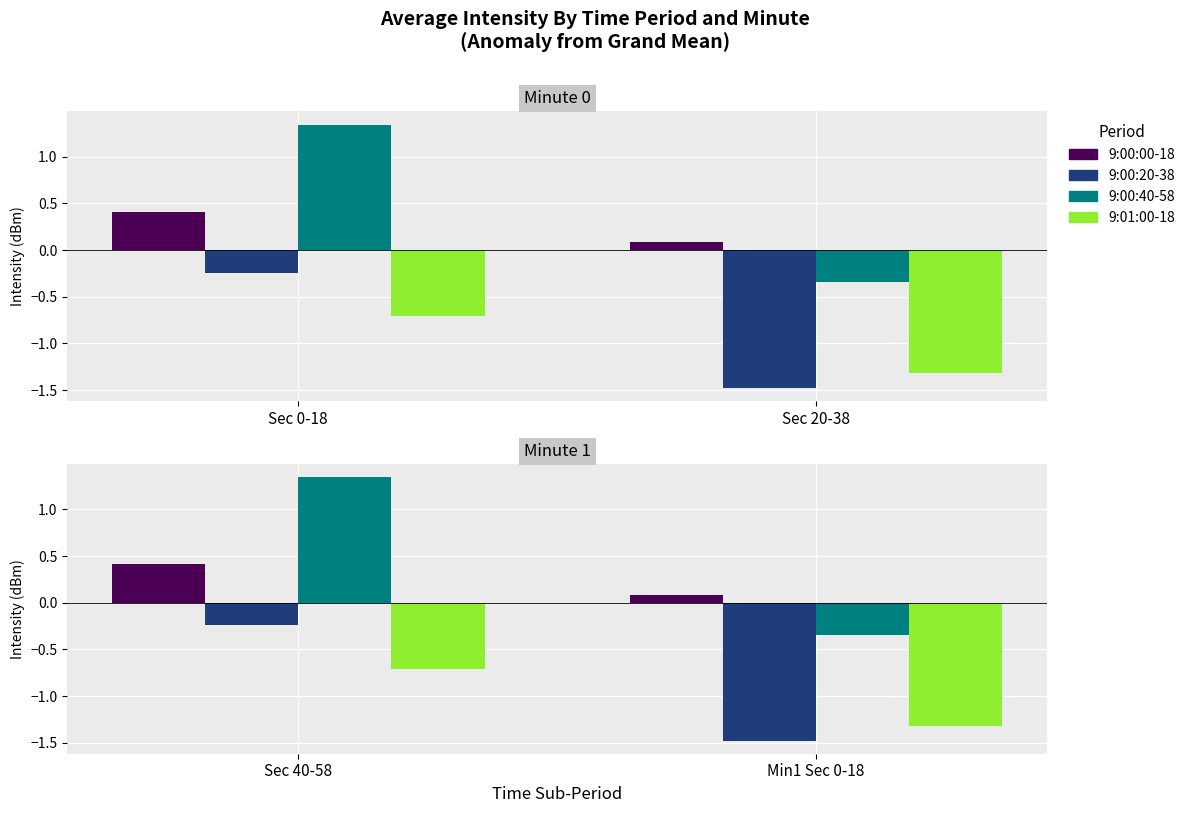

What are all the series names shown in the legend?

9:00:00-18, 9:00:20-38, 9:00:40-58, 9:01:00-18